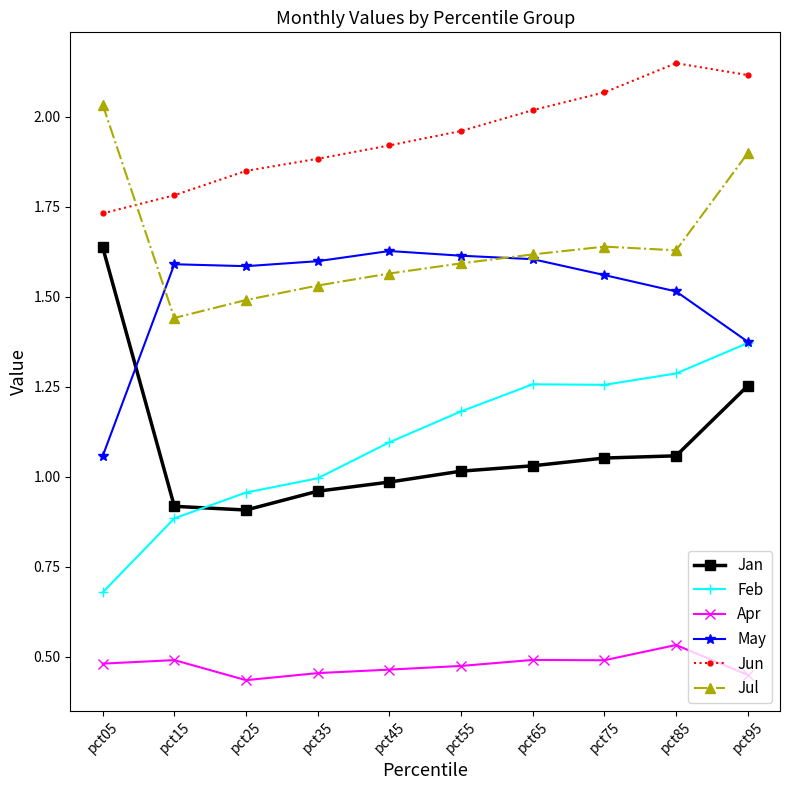

In Apr, how many points are higher than both neighbors (excluding endpoints)?

3